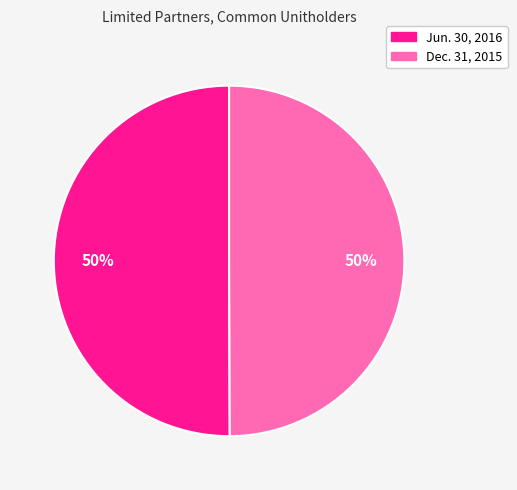

Do Dec. 31, 2015 and Jun. 30, 2016 together represent more than half of the pie?

Yes